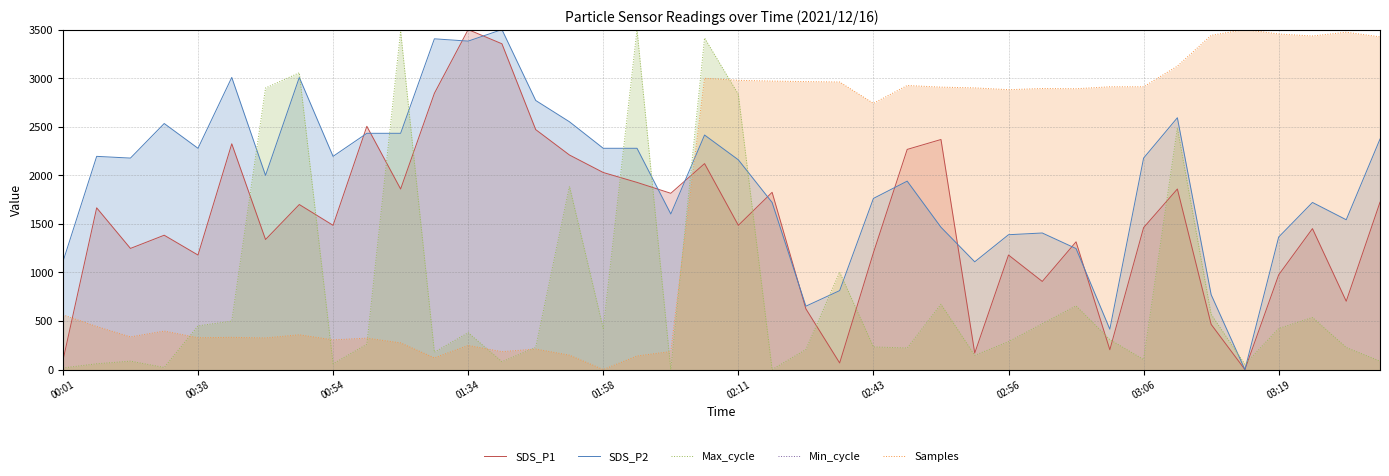

What position from the left is 02:11?

21